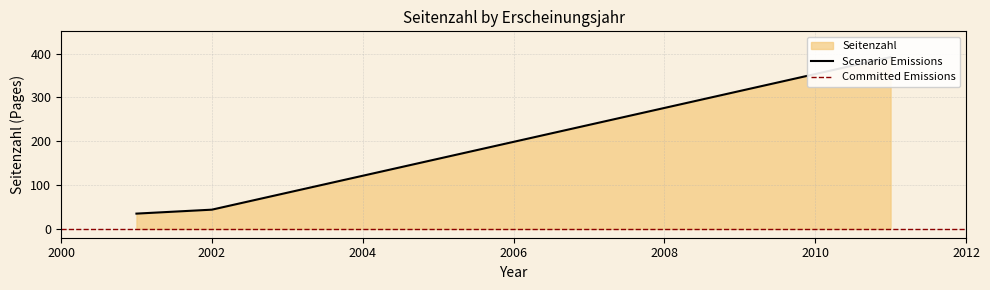

What is the minimum value shown in the chart?

35